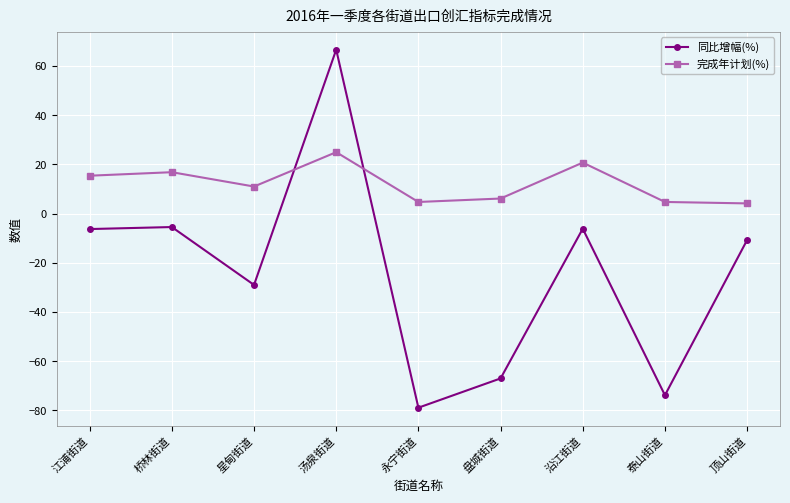

What is the difference between the highest and lowest values at 盘城街道?

73.1